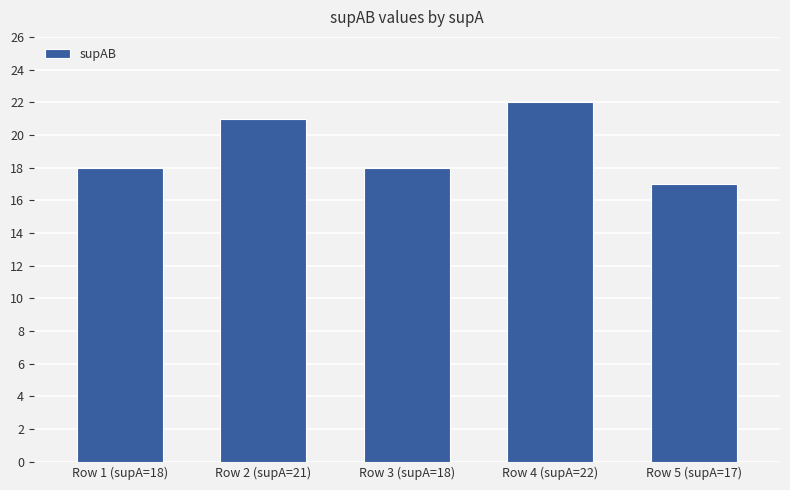

Which has a higher value, Row 4 (supA=22) or Row 3 (supA=18)?

Row 4 (supA=22)